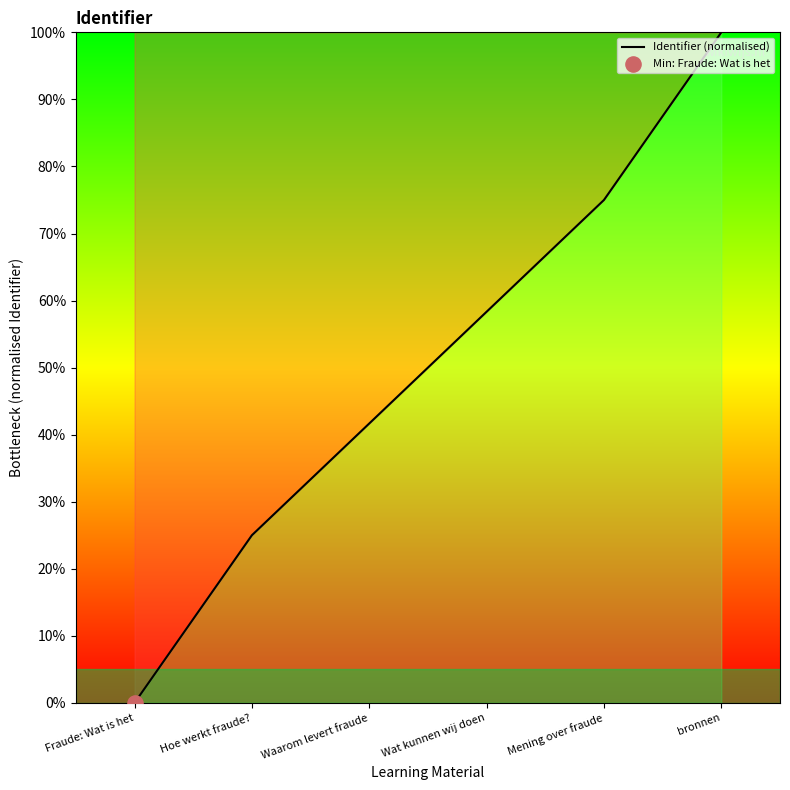

Which has a higher value, Fraude: Wat is het or Hoe werkt fraude??

Hoe werkt fraude?